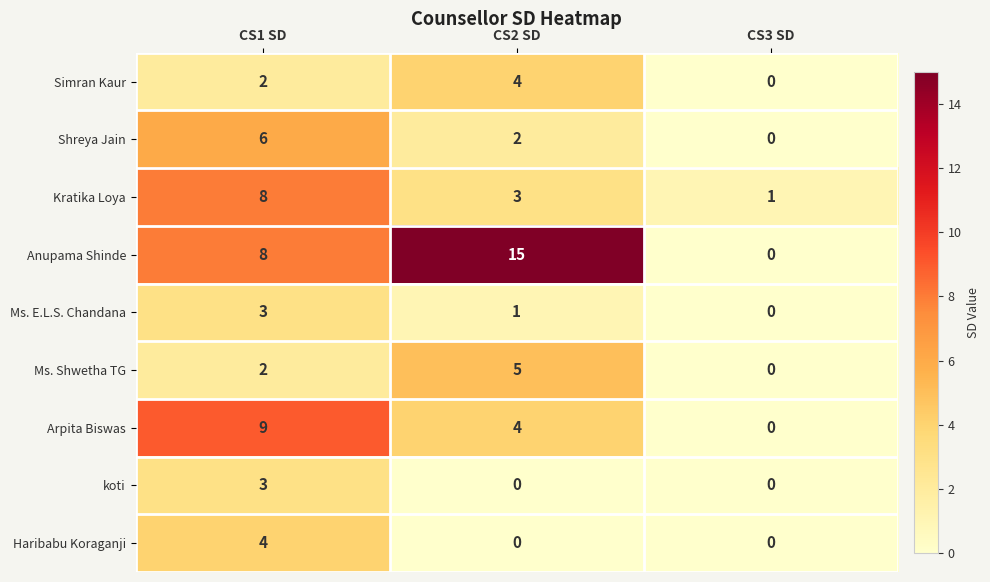

The Ms. E.L.S. Chandana series shows -2 at CS3 SD. True or false?

False